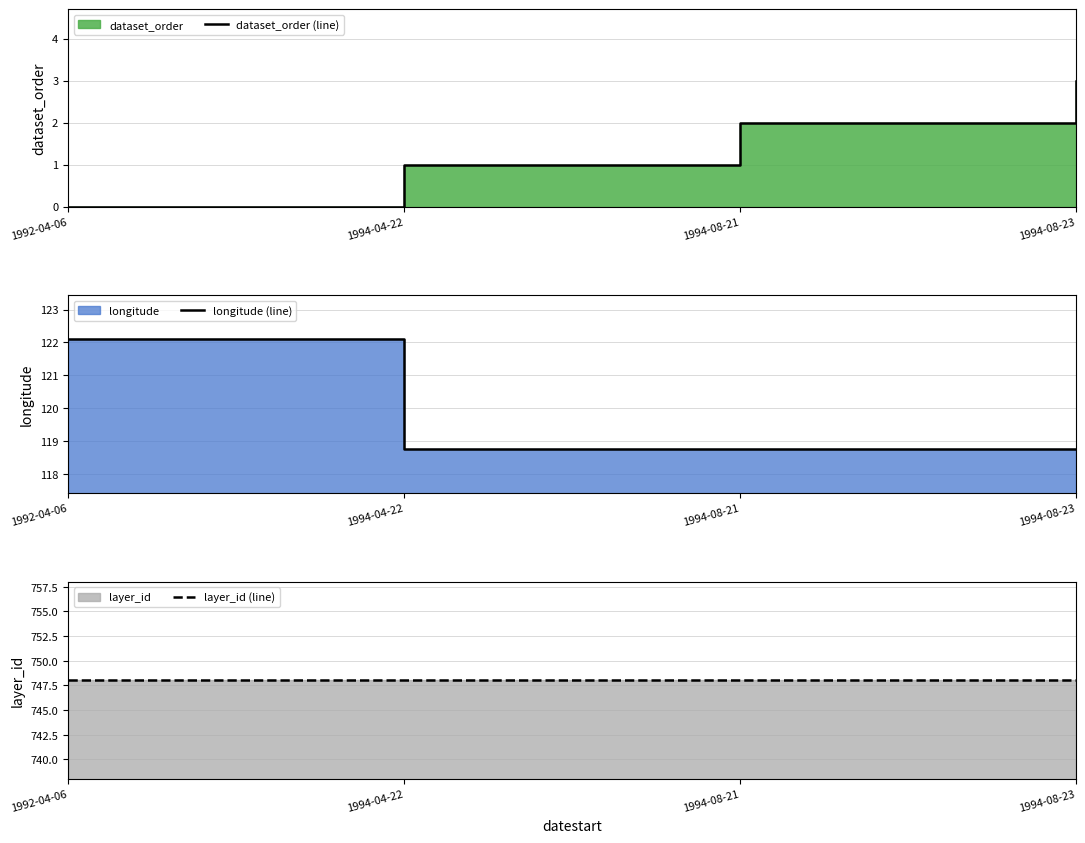

What is the difference between the second highest and minimum values in the dataset_order (line) series?

2.0